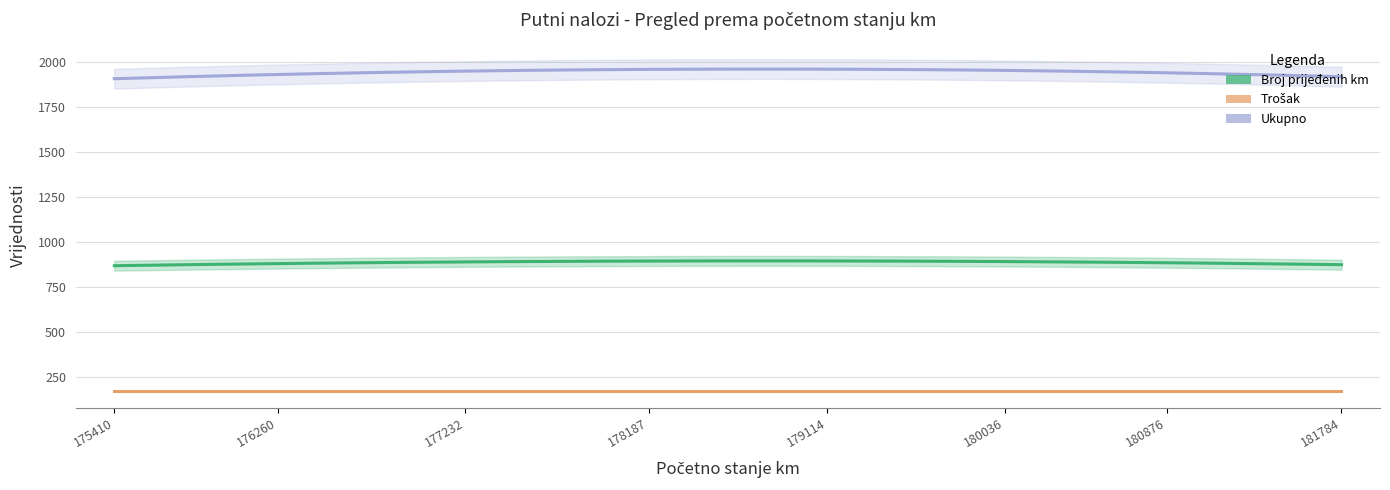

True or false: Trošak has a value of 267 at 180876.

False